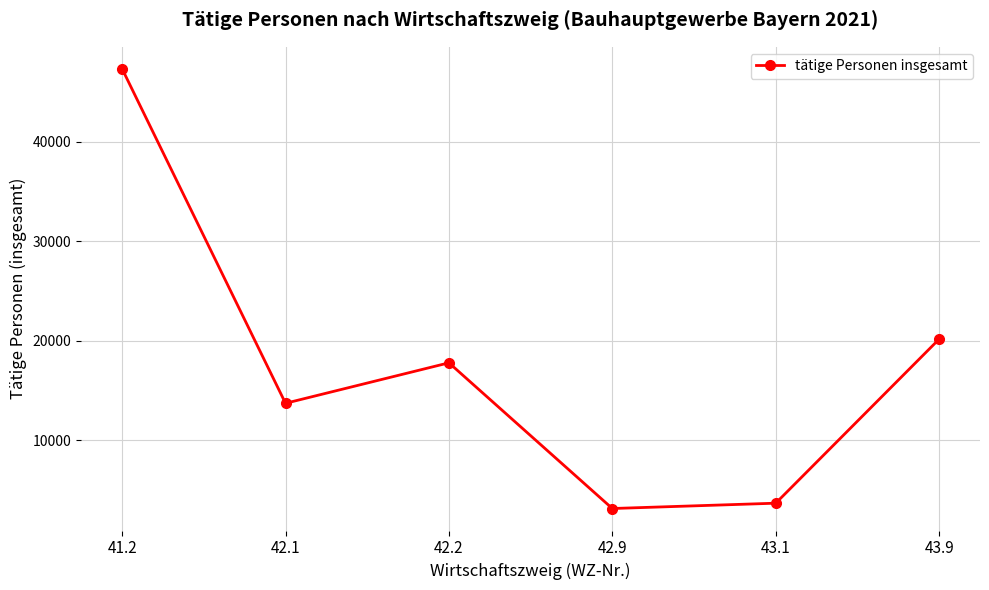

List the labels in order of value, largest first.

41.2, 43.9, 42.2, 42.1, 43.1, 42.9